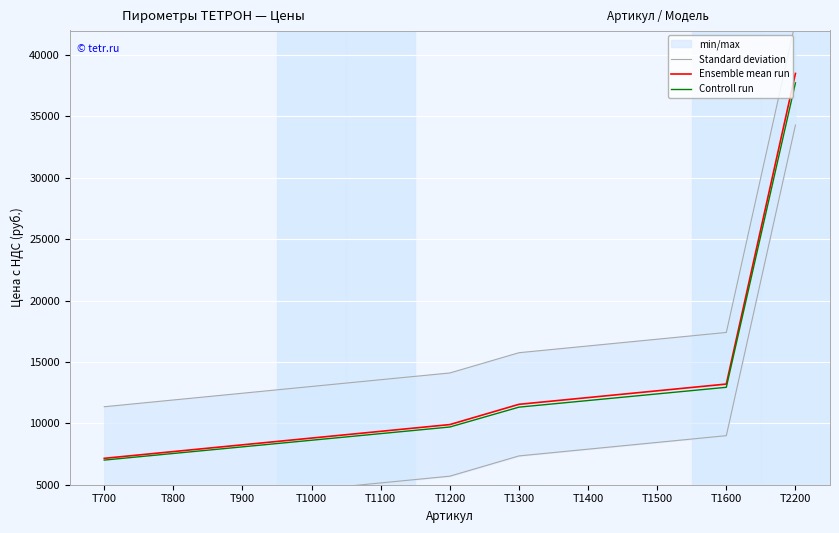

Reading left to right, extract all data points from this chart.

Standard deviation: 2946.6	3496.6	4046.6	4596.6	5146.6	5696.6	7346.6	7896.6	8446.6	8996.6	34296.6
Ensemble mean run: 7150.0	7700.0	8250.0	8800.0	9350.0	9900.0	11550.0	12100.0	12650.0	13200.0	38500.0
Controll run: 7007.0	7546.0	8085.0	8624.0	9163.0	9702.0	11319.0	11858.0	12397.0	12936.0	37730.0